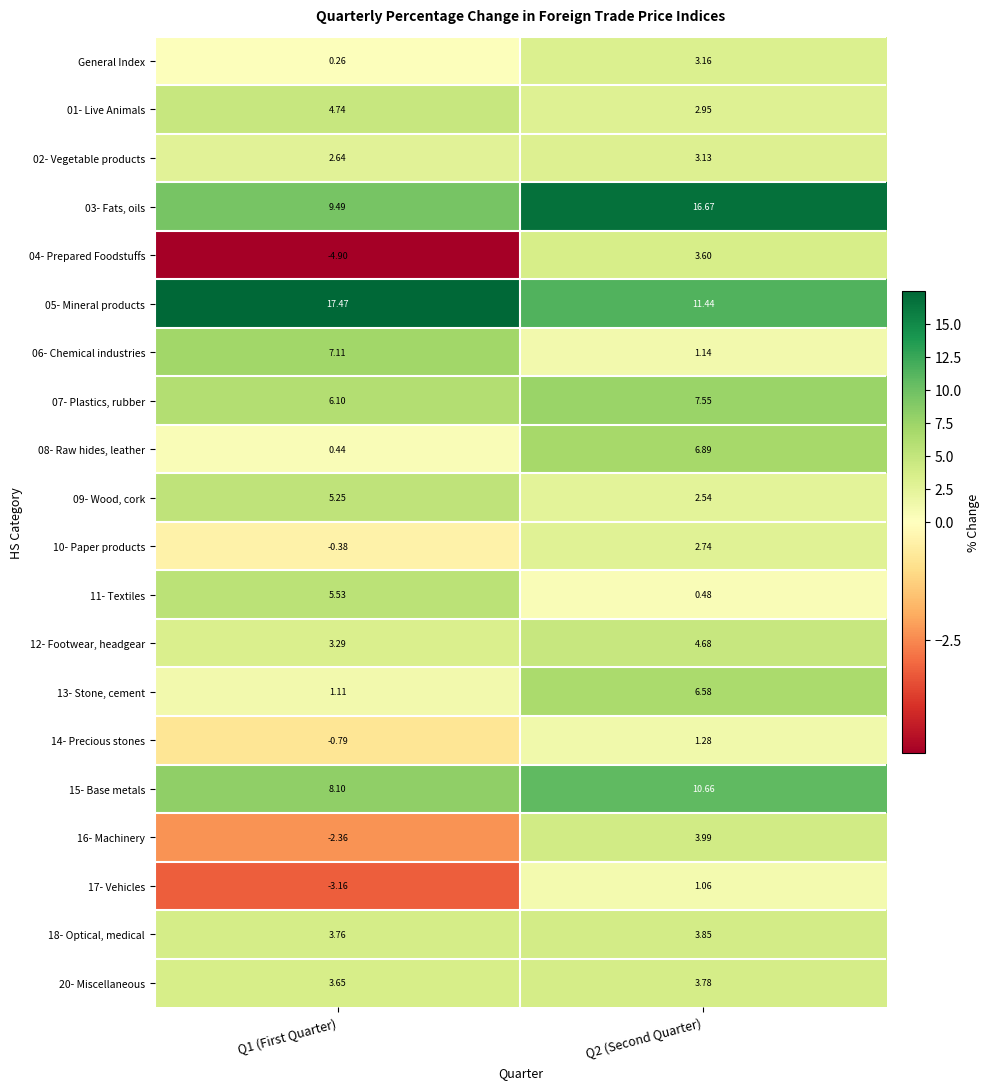

Is the value of 03- Fats, oils at Q2 (Second Quarter) greater than the value of 01- Live Animals at Q2 (Second Quarter)?

Yes